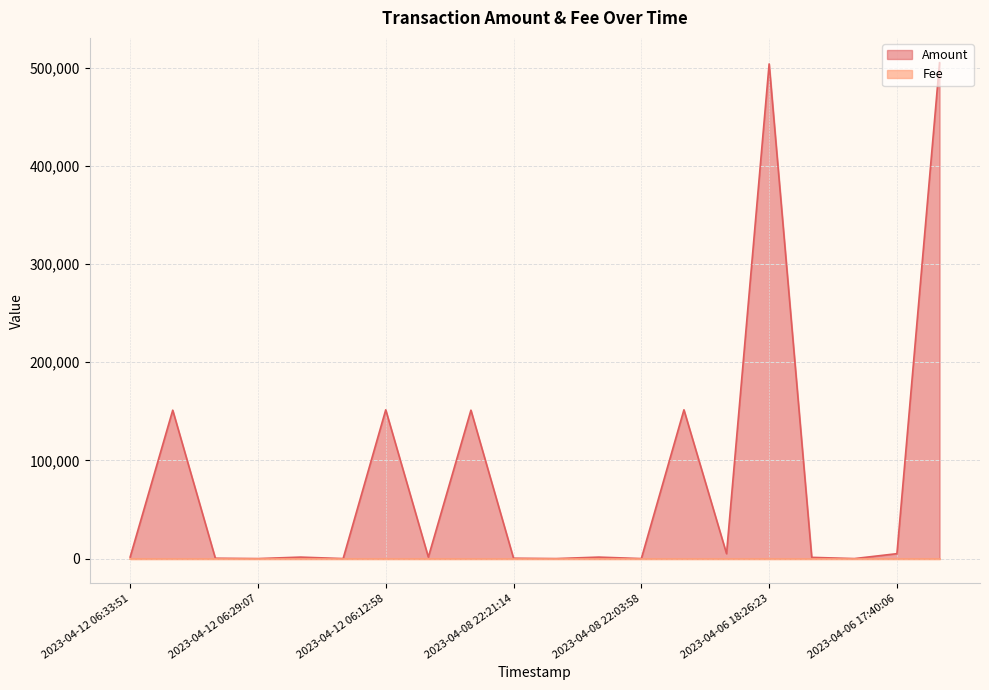

What is the greatest value displayed?

505000.1